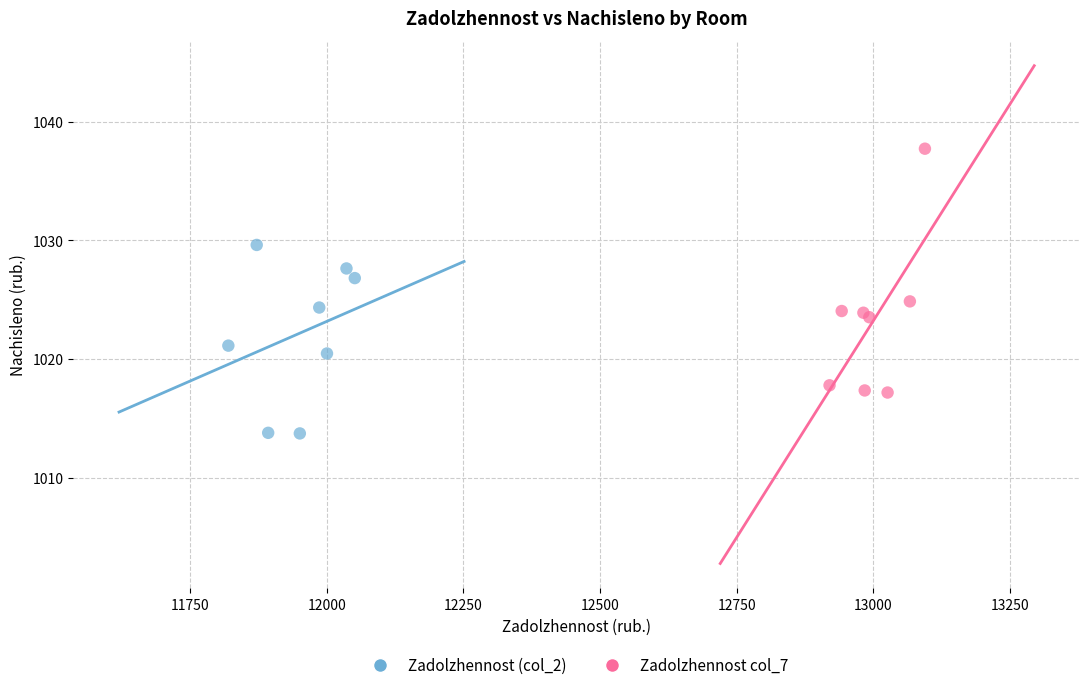

Which series has the widest spread of Y values?

Zadolzhennost col_7